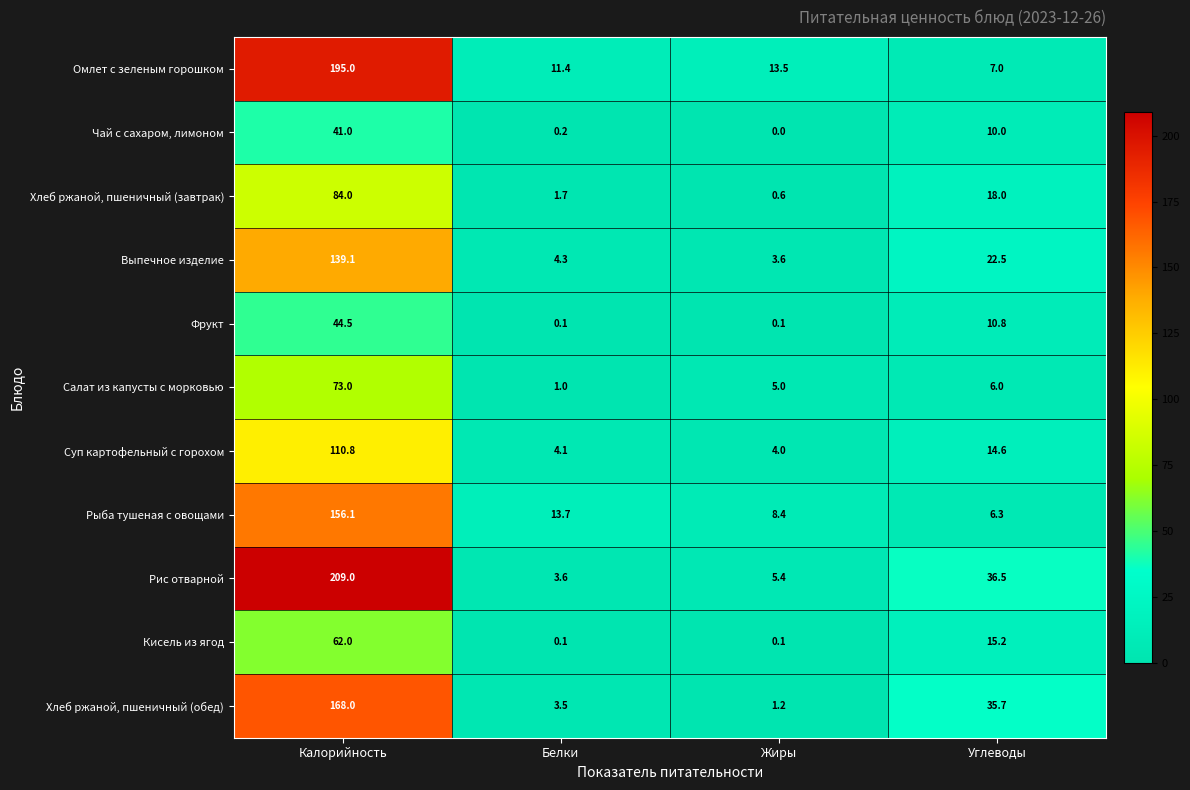

Which label corresponds to the smallest value in the chart?

Жиры